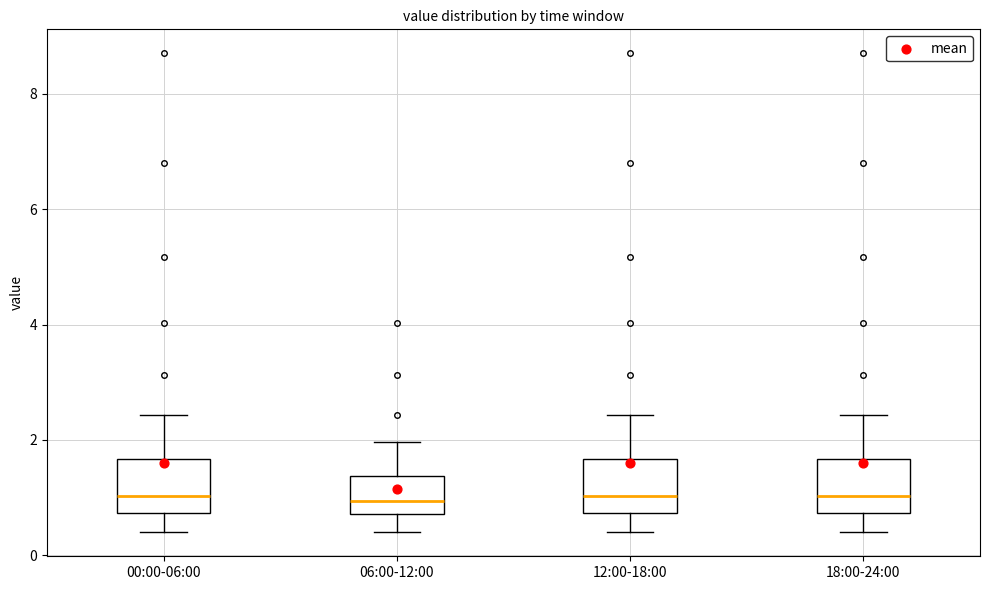

Reading left to right, transcribe this box plot: for each box, give where its median line is, the range the box spans, and where its two whiskers end, as read against the y-axis. The values are not printed on the chart, so give them approximately, as read against the axis.

00:00-06:00: median 1.0, box 0.8 to 1.6, whiskers 0.4 to 2.4
06:00-12:00: median 1.0, box 0.8 to 1.4, whiskers 0.4 to 2.0
12:00-18:00: median 1.0, box 0.8 to 1.6, whiskers 0.4 to 2.4
18:00-24:00: median 1.0, box 0.8 to 1.6, whiskers 0.4 to 2.4